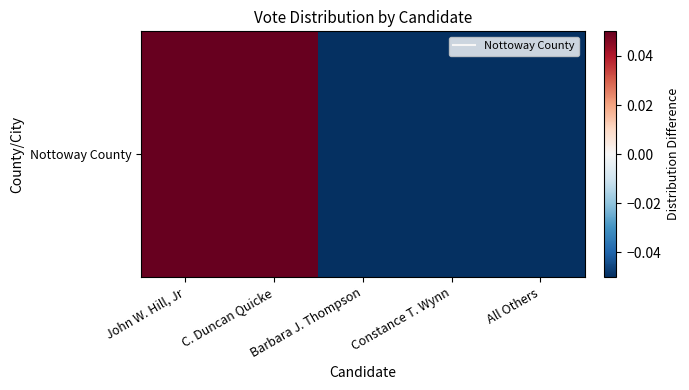

The value at Barbara J. Thompson is -0.5. True or false?

False